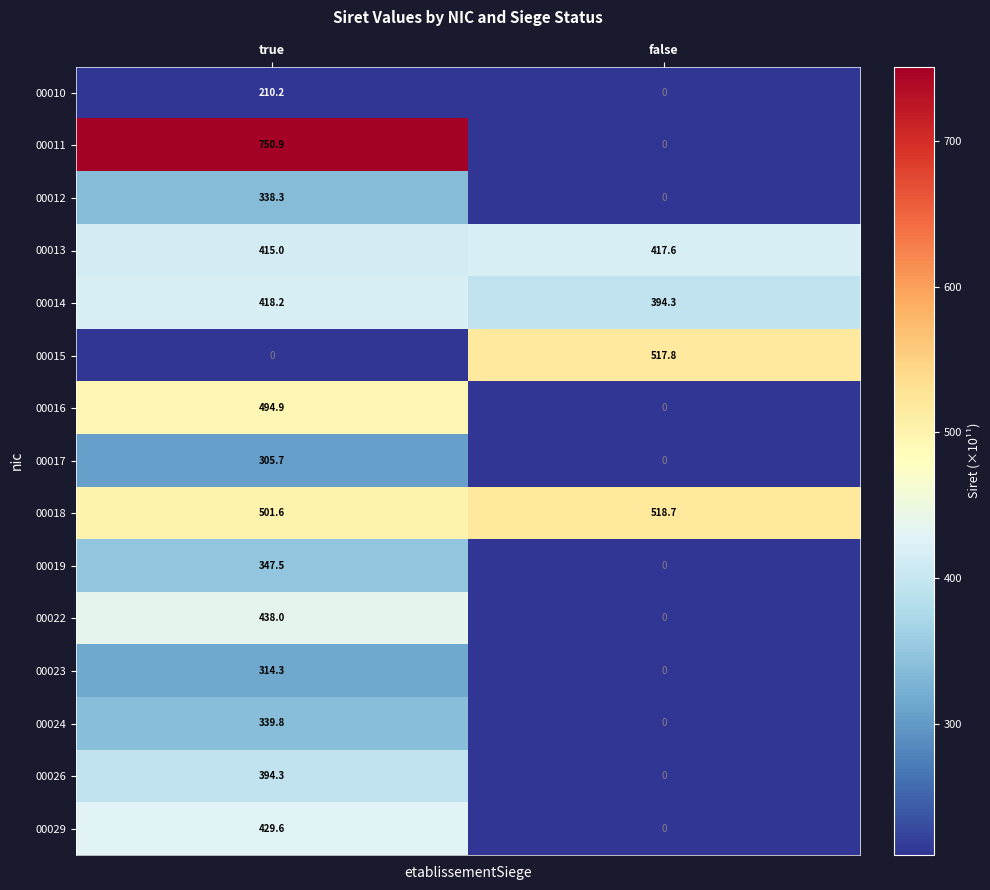

Reading right to left, transcribe all the data shown in this chart.

00010: false=0.0	true=210.2
00011: false=0.0	true=750.9
00012: false=0.0	true=338.3
00013: false=417.6	true=415.0
00014: false=394.3	true=418.2
00015: false=517.8	true=0.0
00016: false=0.0	true=494.9
00017: false=0.0	true=305.7
00018: false=518.7	true=501.6
00019: false=0.0	true=347.5
00022: false=0.0	true=438.0
00023: false=0.0	true=314.3
00024: false=0.0	true=339.8
00026: false=0.0	true=394.3
00029: false=0.0	true=429.6